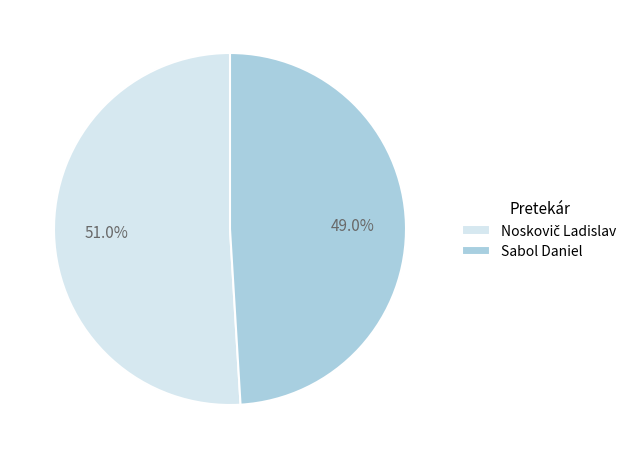

What is the smallest slice in the pie chart?

Sabol Daniel